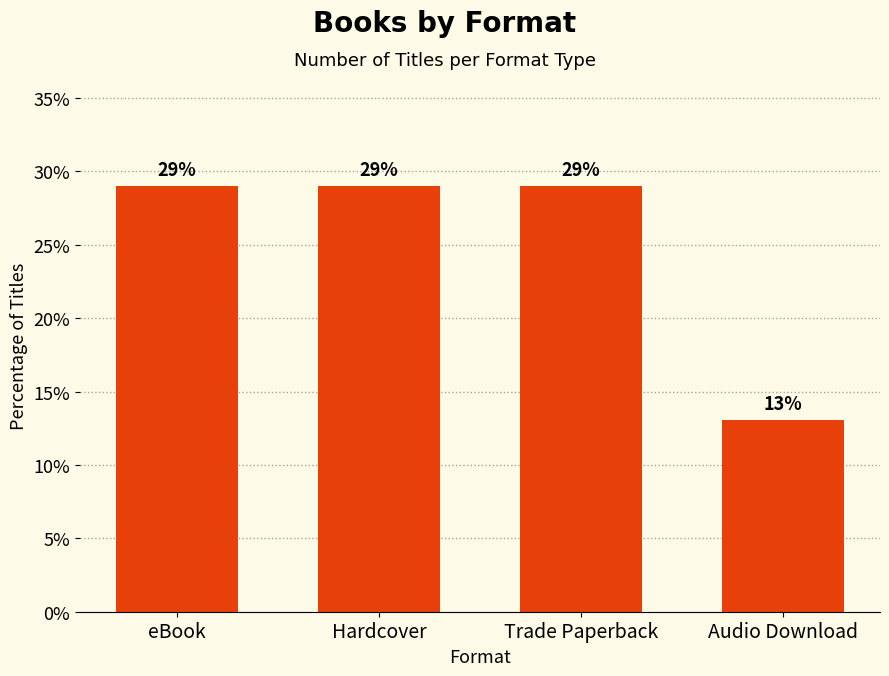

Reading left to right, list all the values displayed in this chart.

eBook=29.0	Hardcover=29.0	Trade Paperback=29.0	Audio Download=13.0